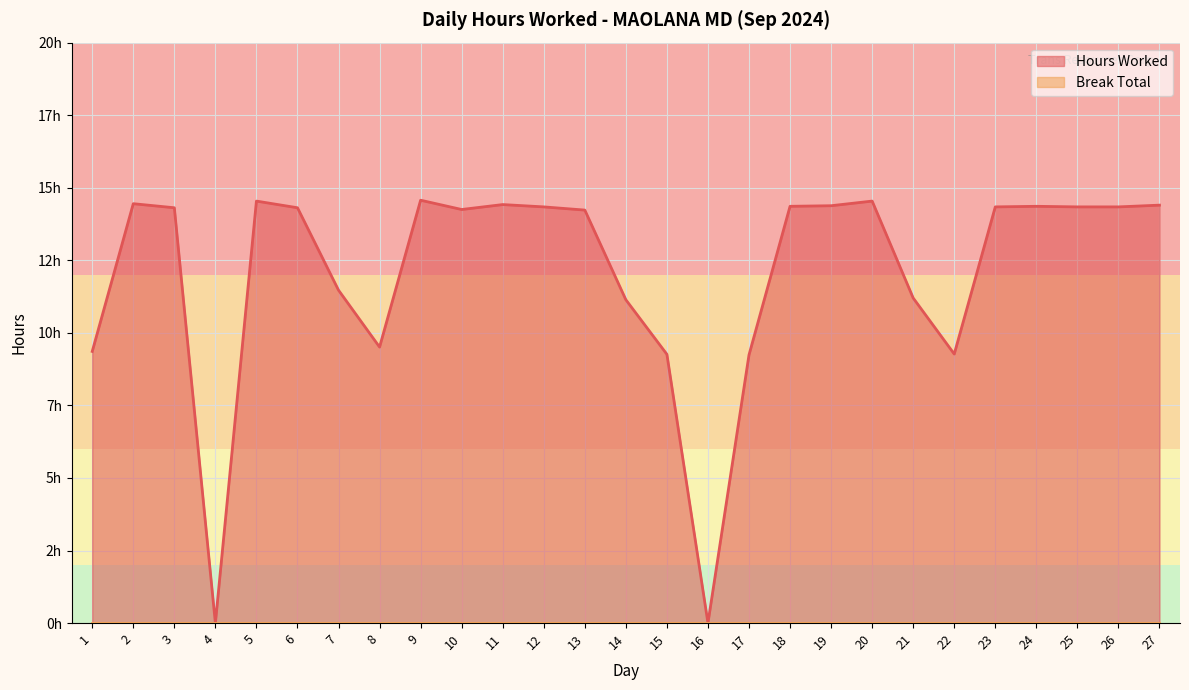

How many values are above zero?

25